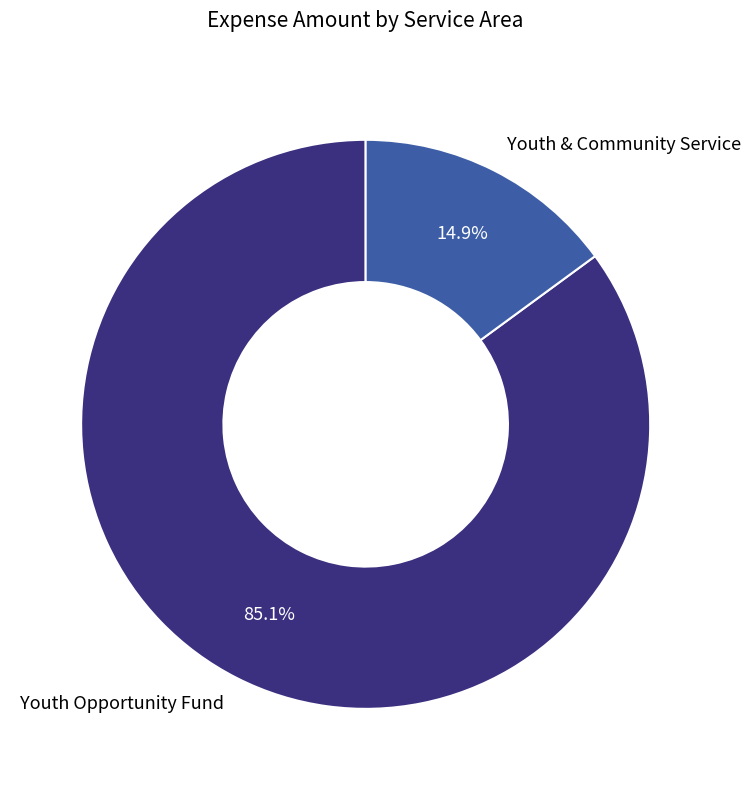

Is there any slice that represents more than half of the pie?

Yes